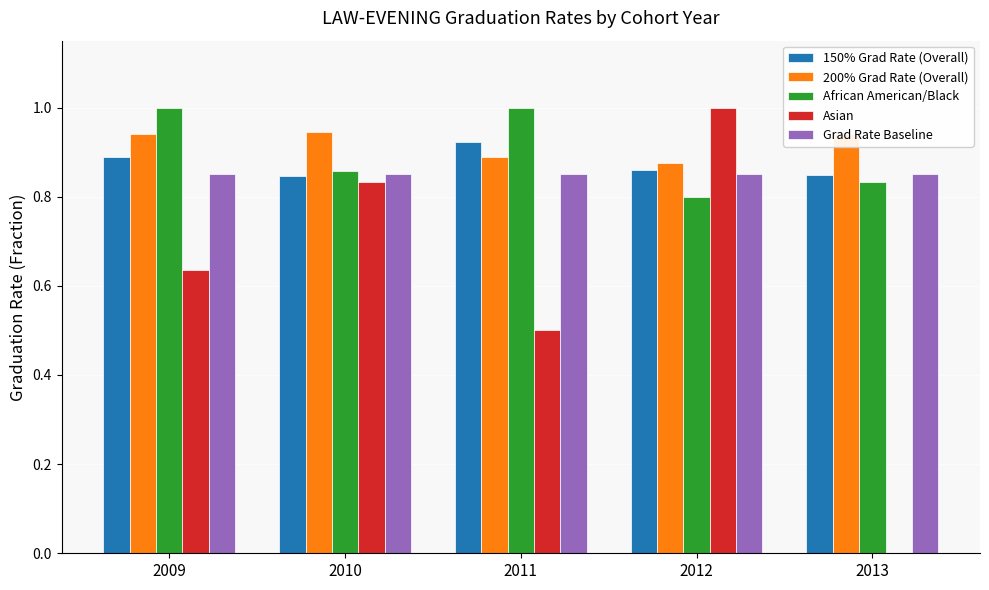

What is the highest value of the African American/Black series?

1.0